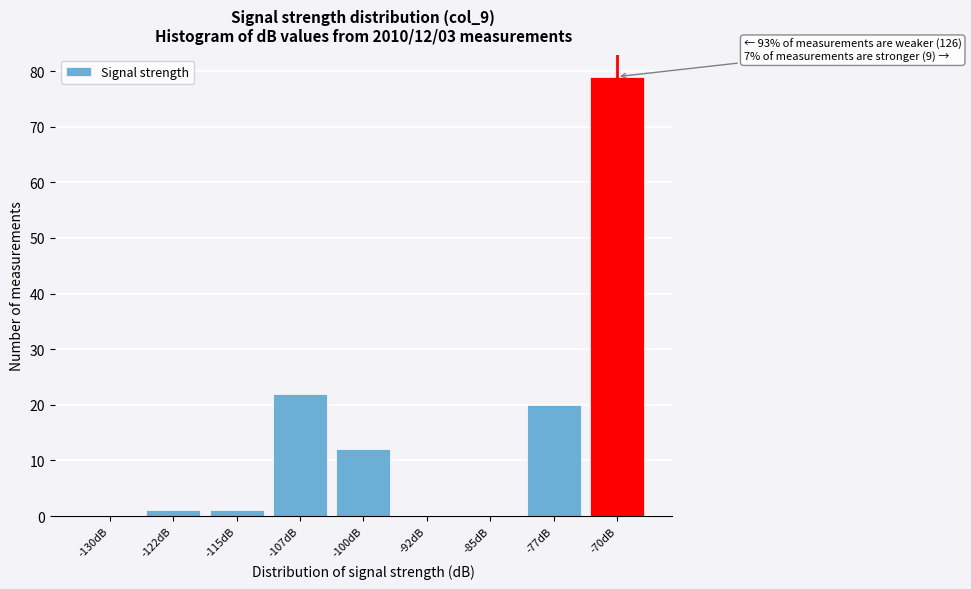

Reading left to right, what are all the values shown in this chart?

-130dB=0	-122dB=1	-115dB=1	-107dB=22	-100dB=12	-92dB=0	-85dB=0	-77dB=20	-70dB=79